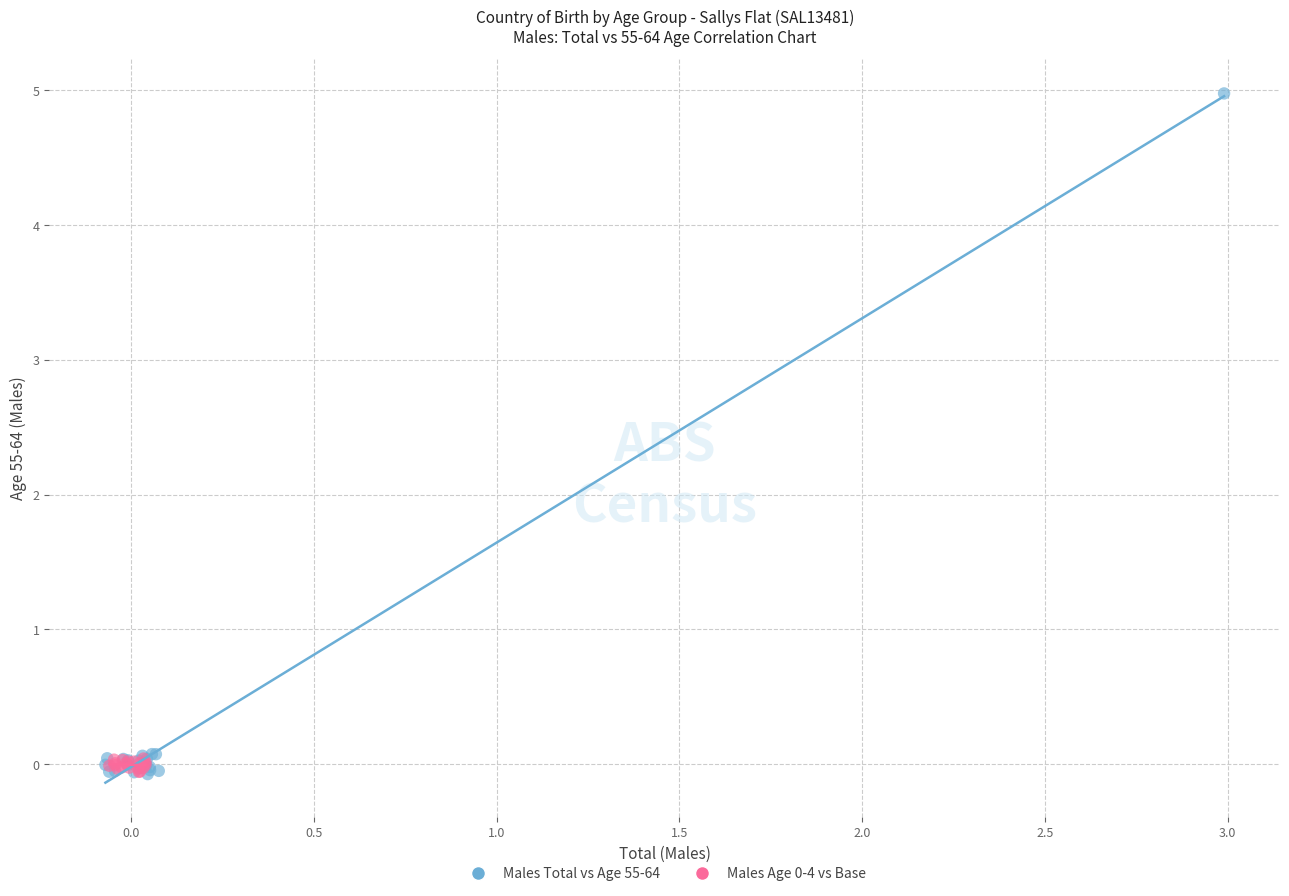

Which series contains the highest Y value?

Males Total vs Age 55-64